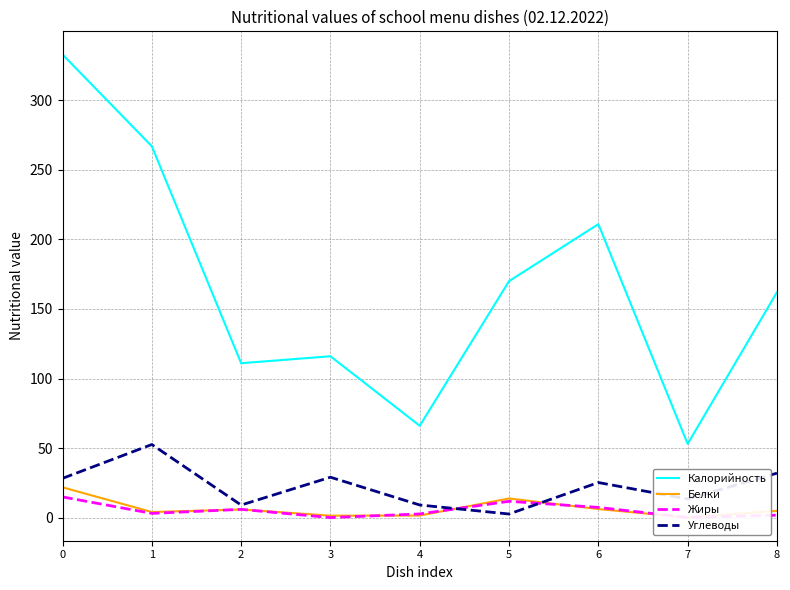

Which series has the largest total across all categories?

Калорийность